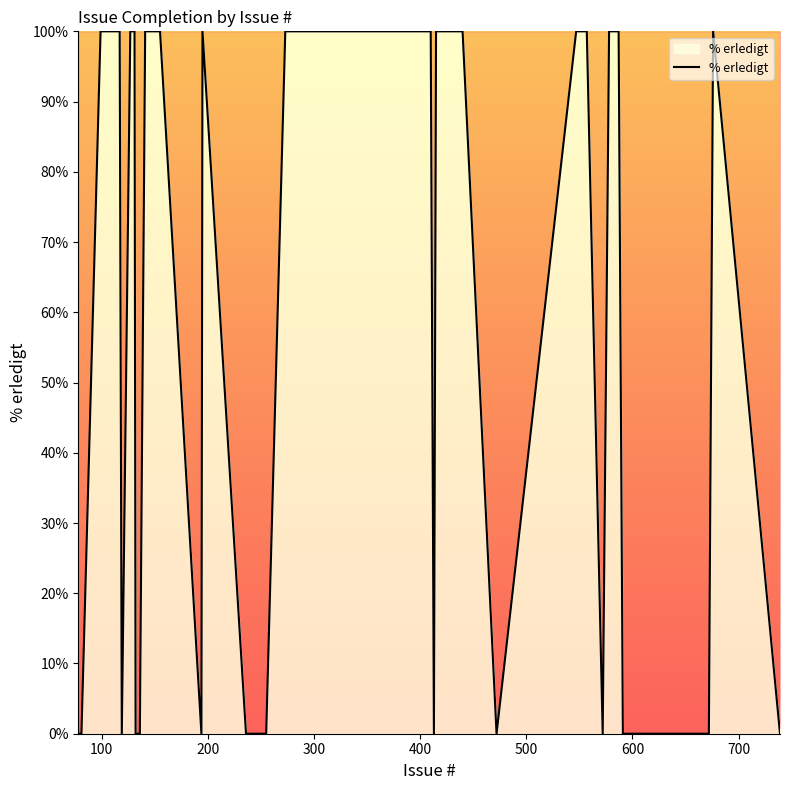

What is the difference between the maximum and minimum values?

100